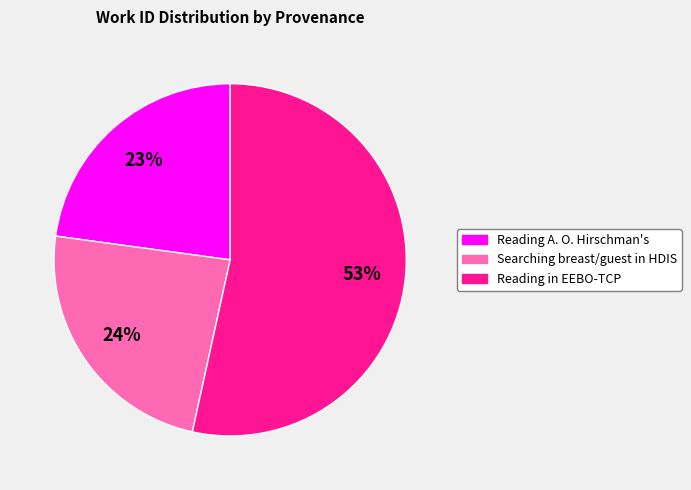

To the nearest percent, what is the average slice percentage?

33%